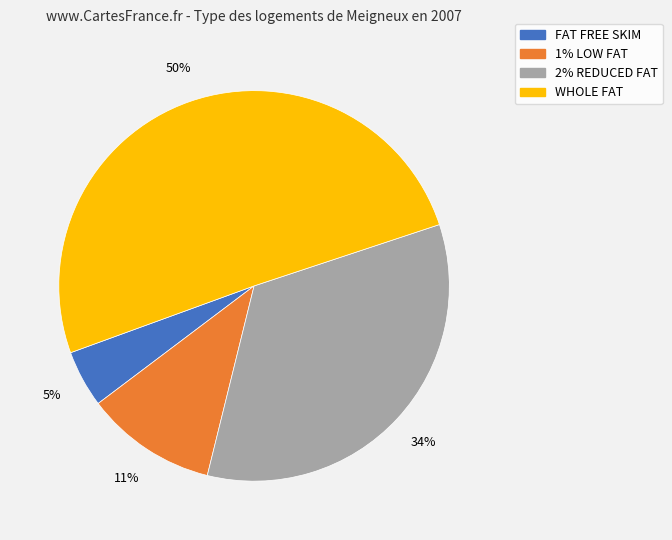

Is the sum of 2% REDUCED FAT and FAT FREE SKIM greater than half?

No